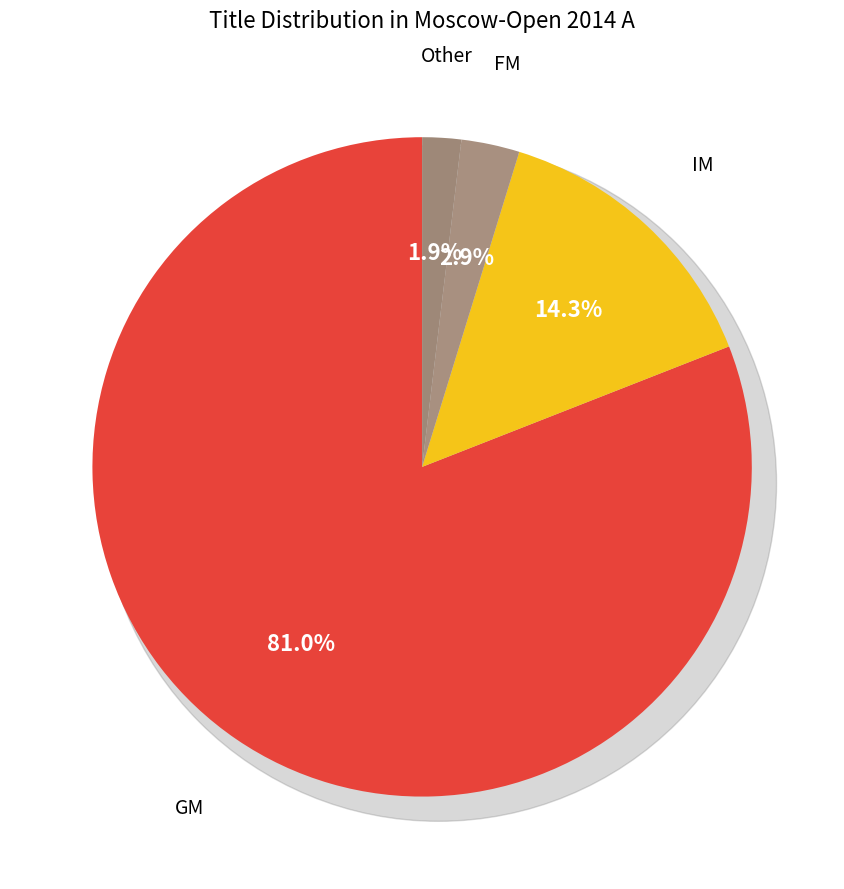

Does GM account for over 50% of the chart?

Yes